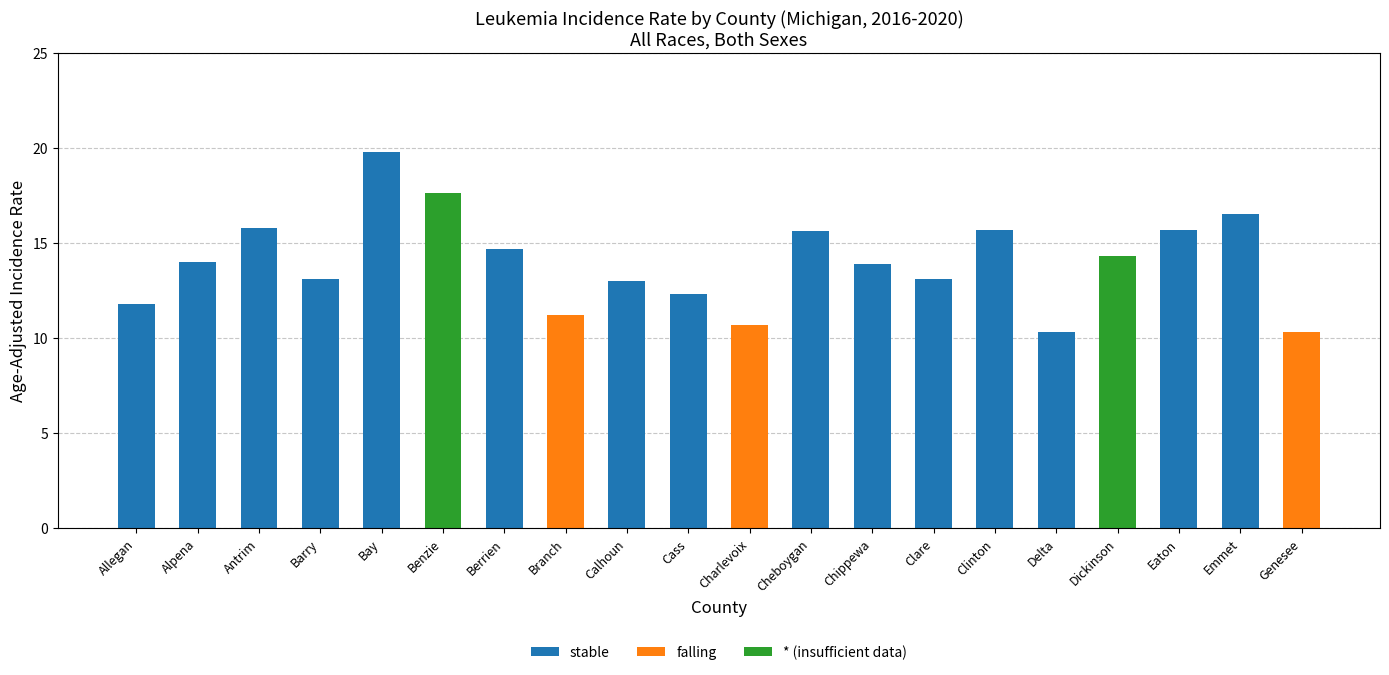

At which label does stable reach its peak?

Bay